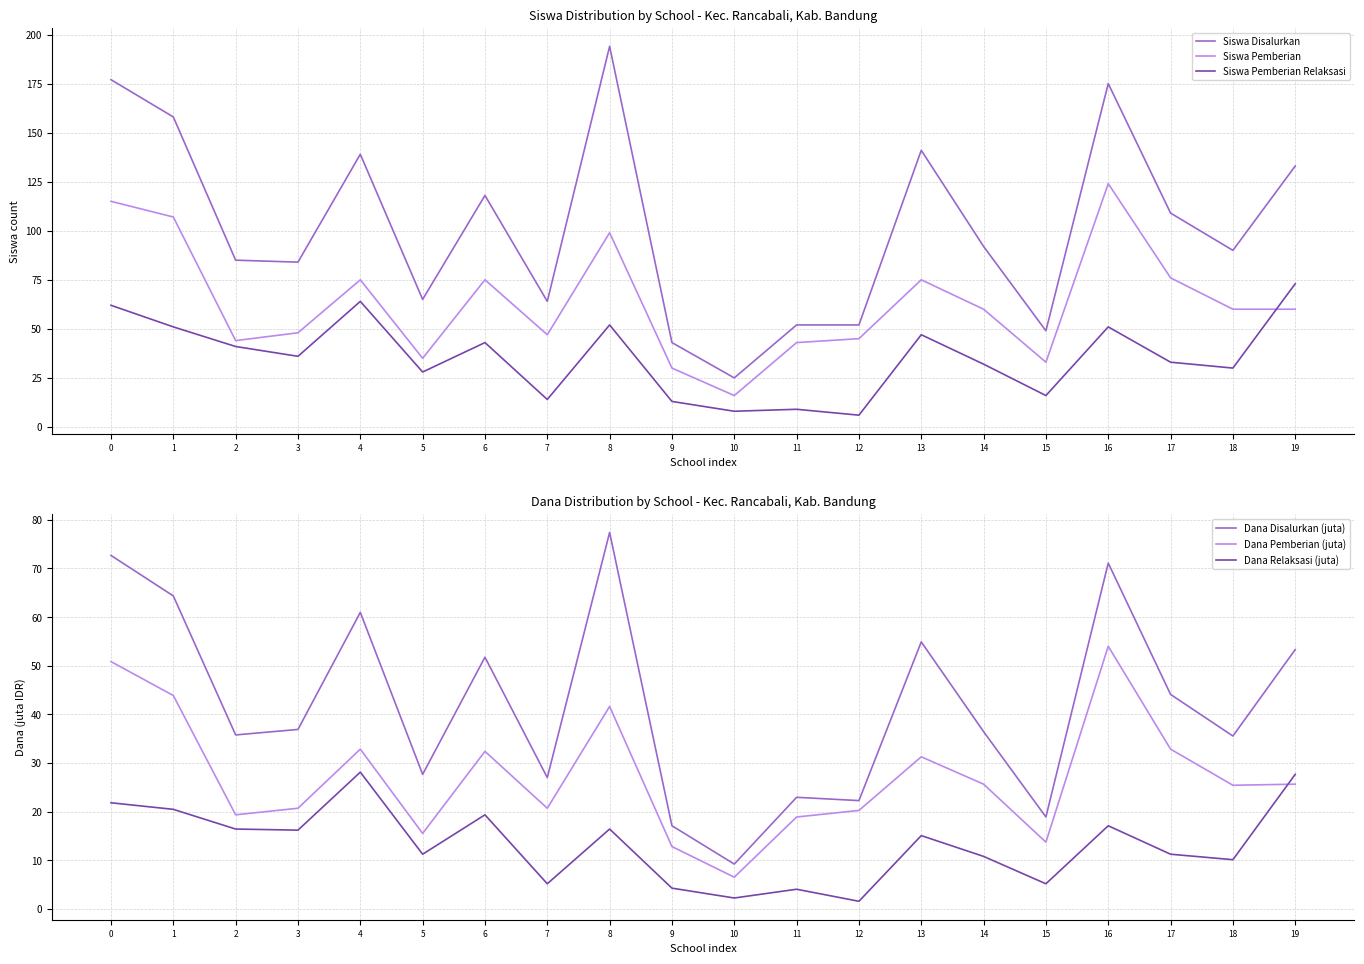

True or false: Dana Disalurkan (juta) and Dana Pemberian (juta) cross at least once.

False